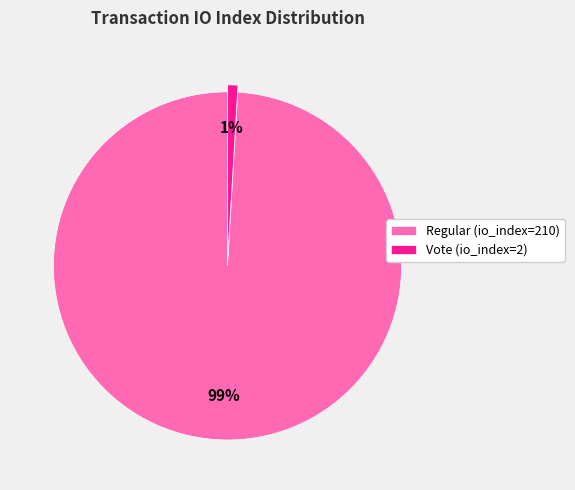

How many segments does this pie chart have?

2